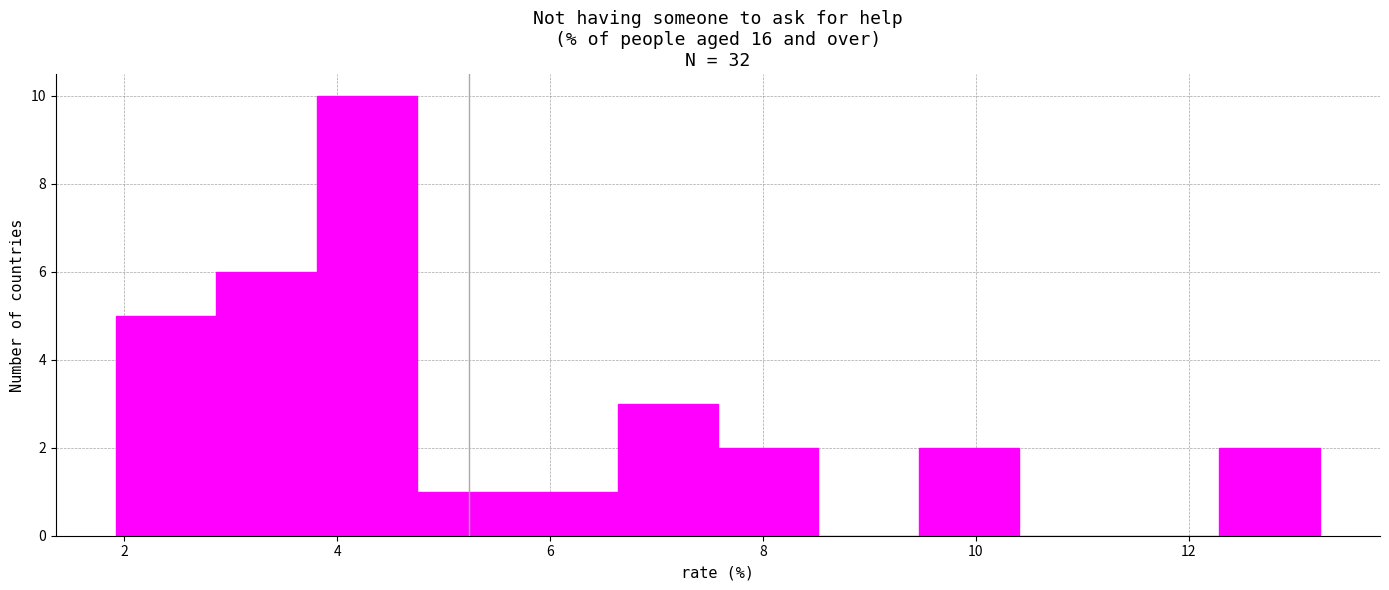

Which range on the x-axis has the tallest bar?

3.8 to 4.8